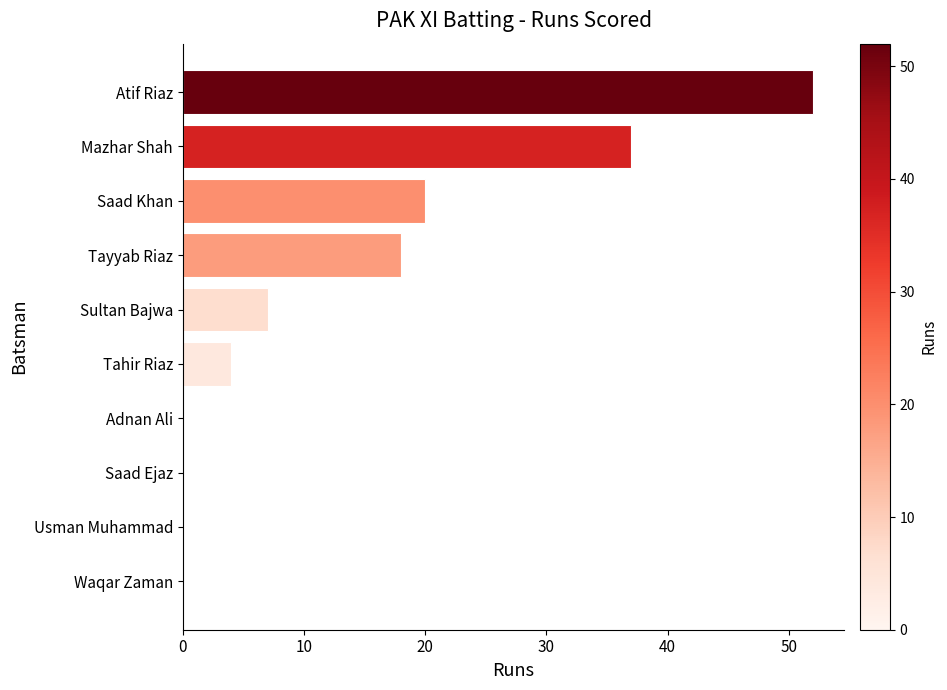

The value at Waqar Zaman is -29. True or false?

False